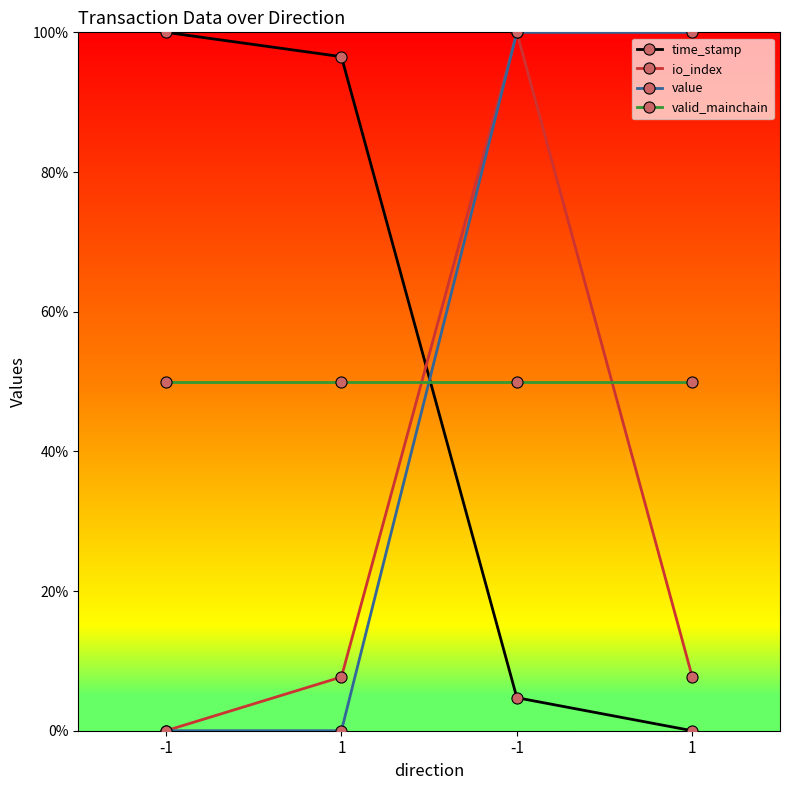

Reading left to right, list all the values displayed in this chart.

time_stamp: -1=100.0	1=96.5	-1=4.7	1=0.0
io_index: -1=0.0	1=7.7	-1=100.0	1=7.7
value: -1=0.0	1=0.0	-1=100.0	1=100.0
valid_mainchain: -1=50.0	1=50.0	-1=50.0	1=50.0